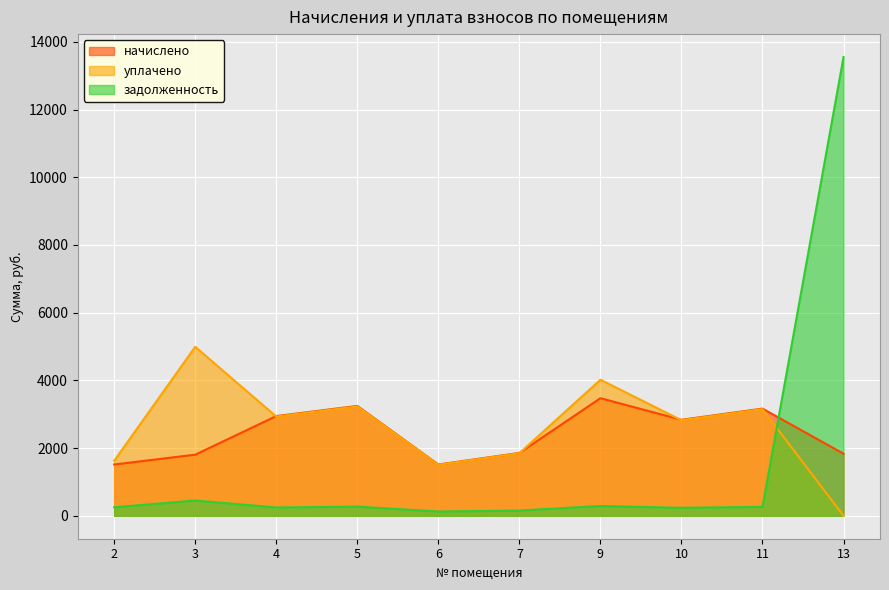

What value does the задолженность series have at 2?

252.4